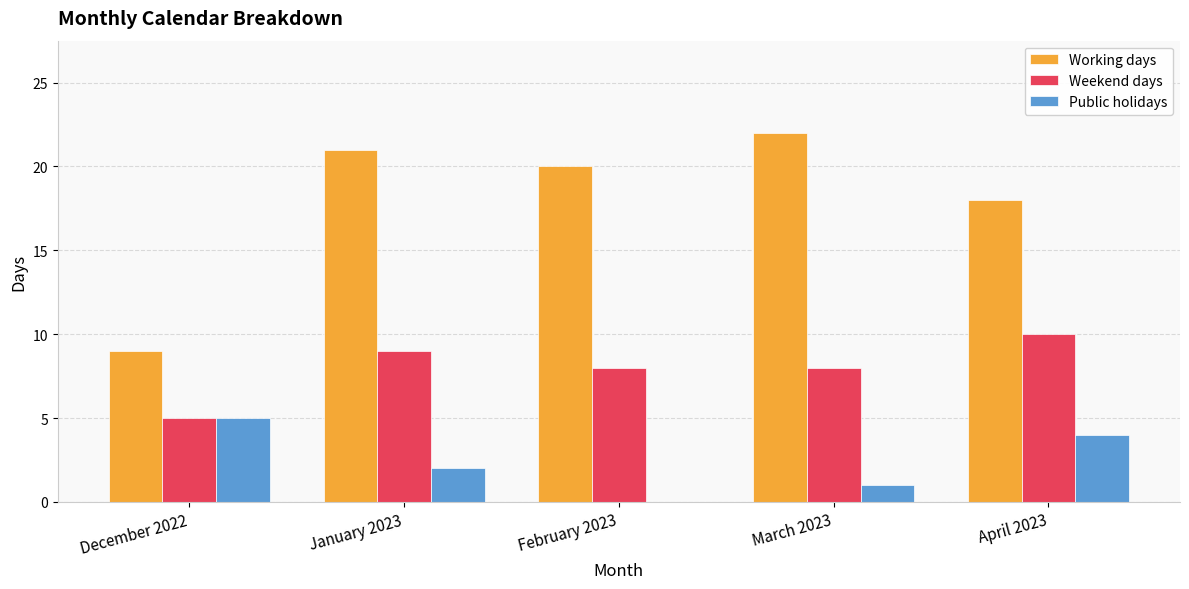

Is the value of Public holidays at March 2023 greater than the value of Weekend days at February 2023?

No